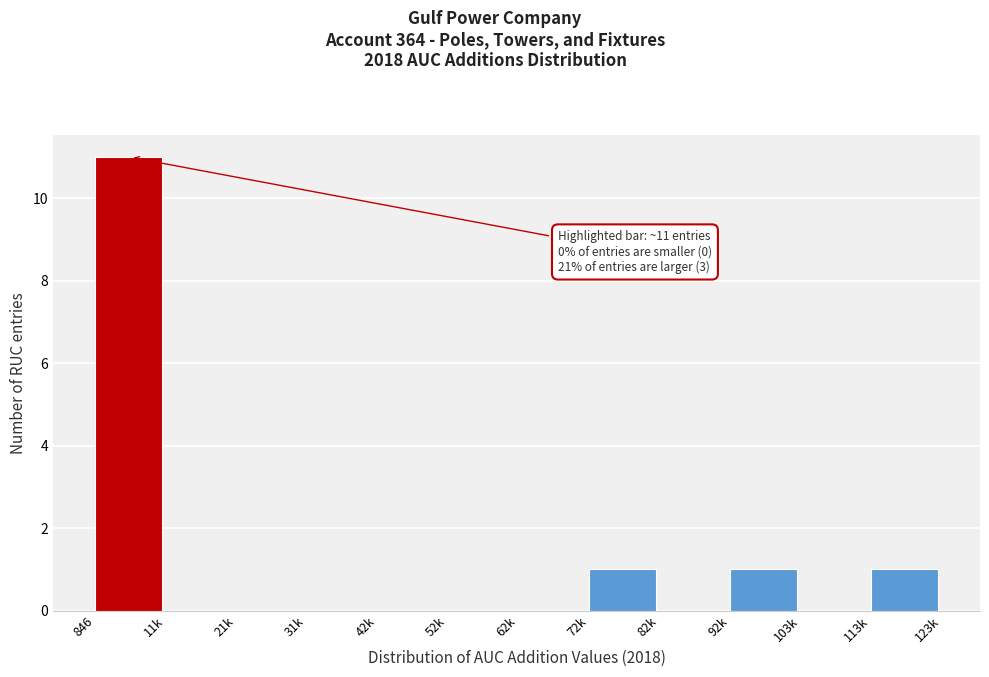

Reading right to left, transcribe all the data shown in this chart.

113k=1	103k=0	92k=1	82k=0	72k=1	62k=0	52k=0	42k=0	31k=0	21k=0	11k=0	846=11